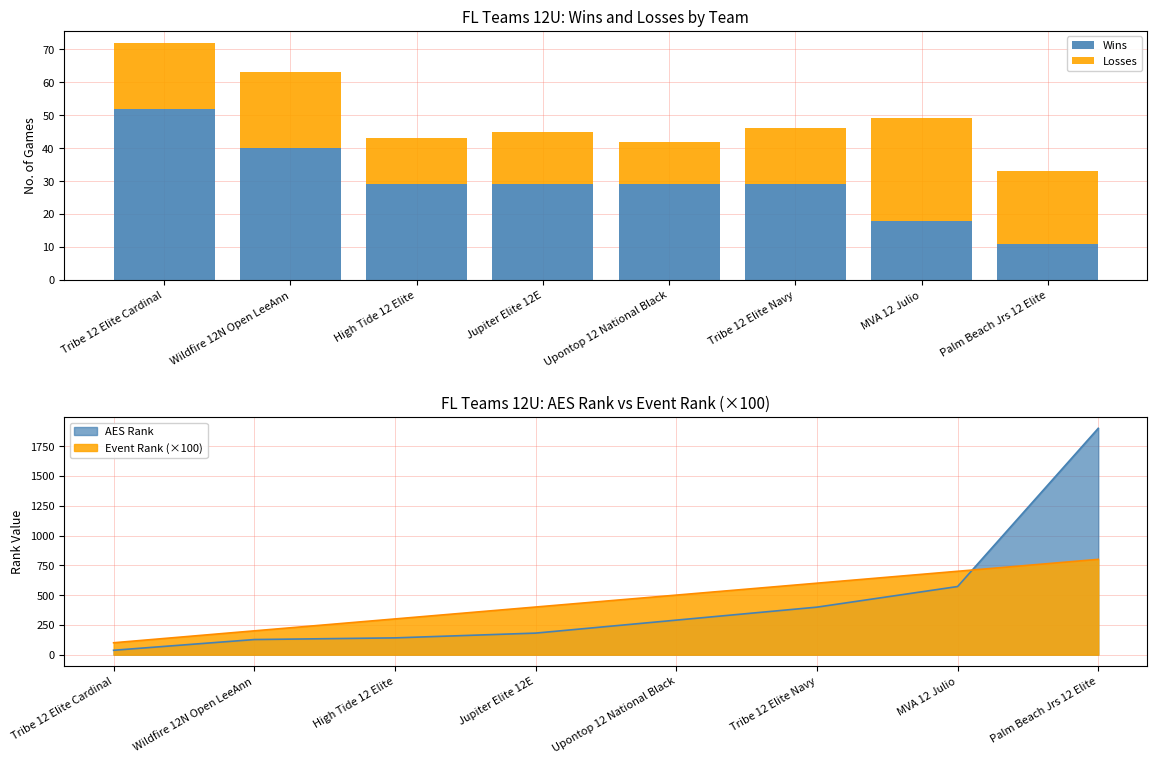

Rank the series by their average value, from highest to lowest.

Wins, Losses